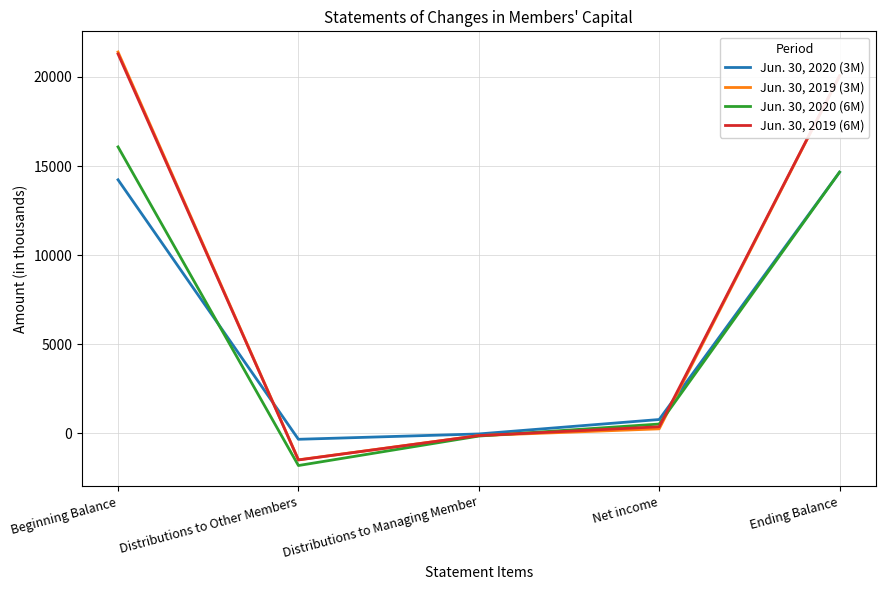

What is the minimum value for Jun. 30, 2019 (6M)?

-1486